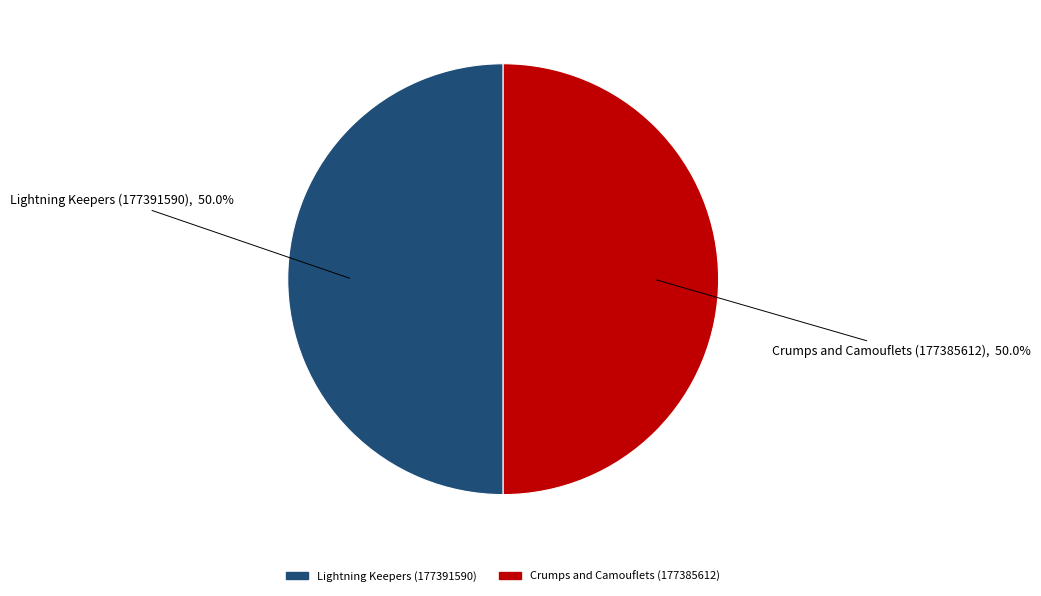

What percentage is the Crumps and Camouflets (177385612) slice, to the nearest percent?

50%